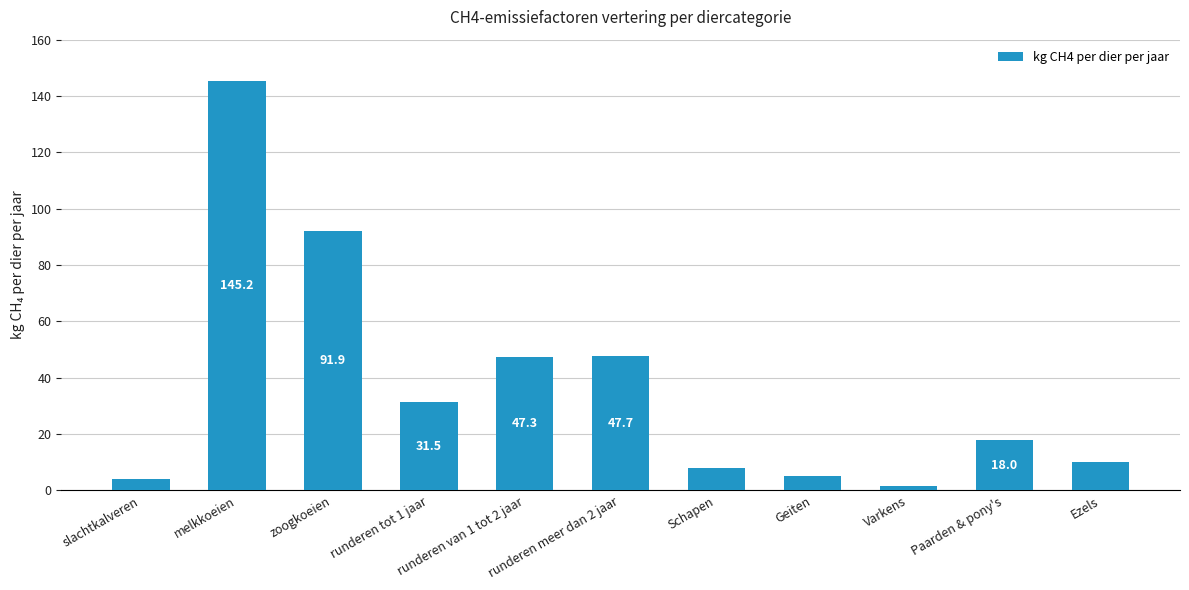

Count the number of categories in the chart.

11